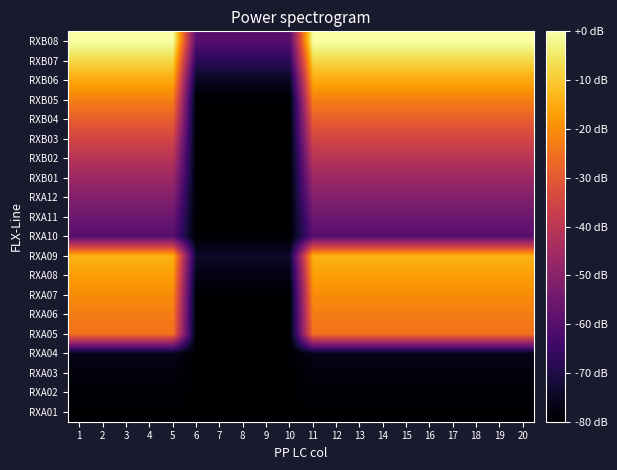

Count the number of data series in this chart.

20